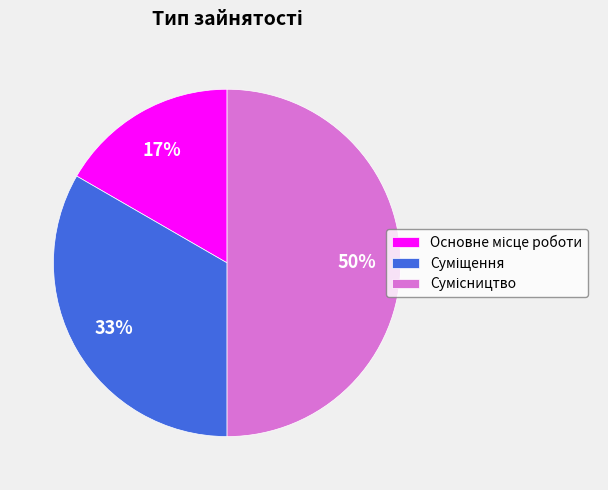

To the nearest percent, what is the average slice percentage?

33%